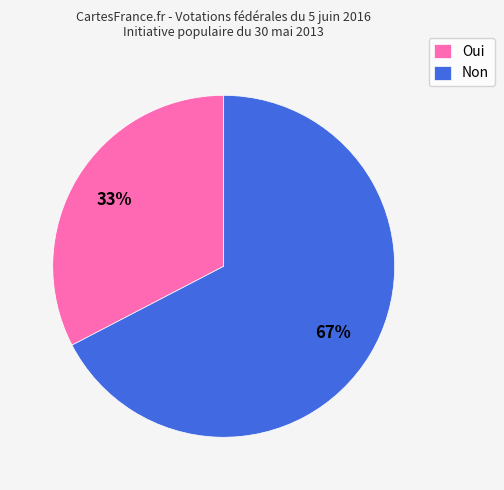

Which category has the smallest portion of the pie?

Oui